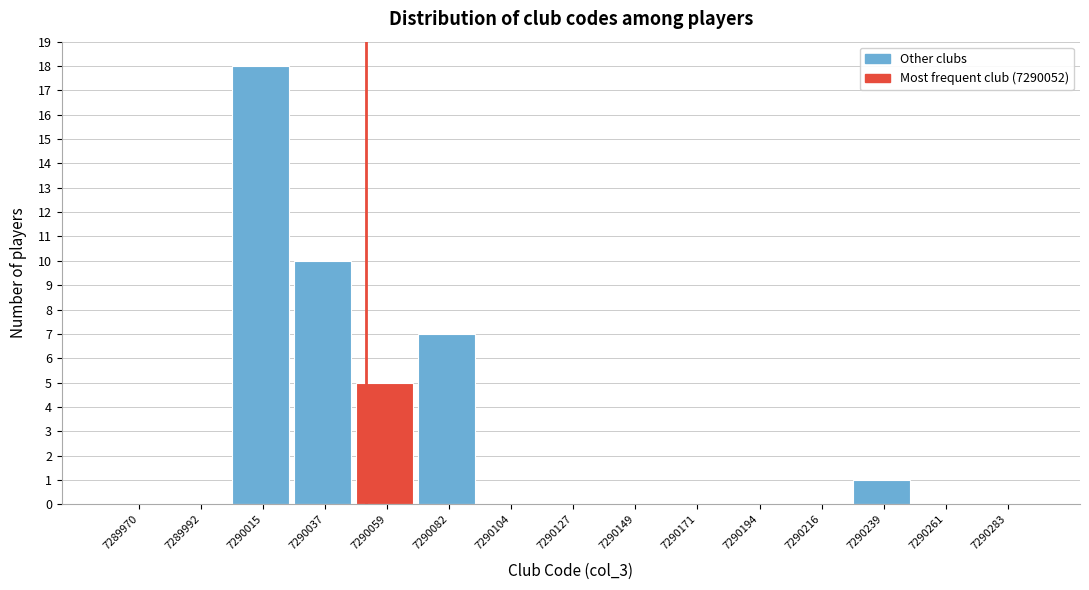

Reading left to right, list every bar in this chart as the range it spans on the x-axis followed by its height. Neither the bar edges nor the heights are printed on the chart, so give them approximately, as read against the axes.

7289960 to 7289980: 0
7289980 to 7290005: 0
7290005 to 7290025: 18
7290025 to 7290050: 10
7290050 to 7290070: 5
7290070 to 7290095: 7
7290095 to 7290115: 0
7290115 to 7290140: 0
7290140 to 7290160: 0
7290160 to 7290185: 0
7290185 to 7290205: 0
7290205 to 7290230: 0
7290230 to 7290250: 1
7290250 to 7290275: 0
7290275 to 7290295: 0